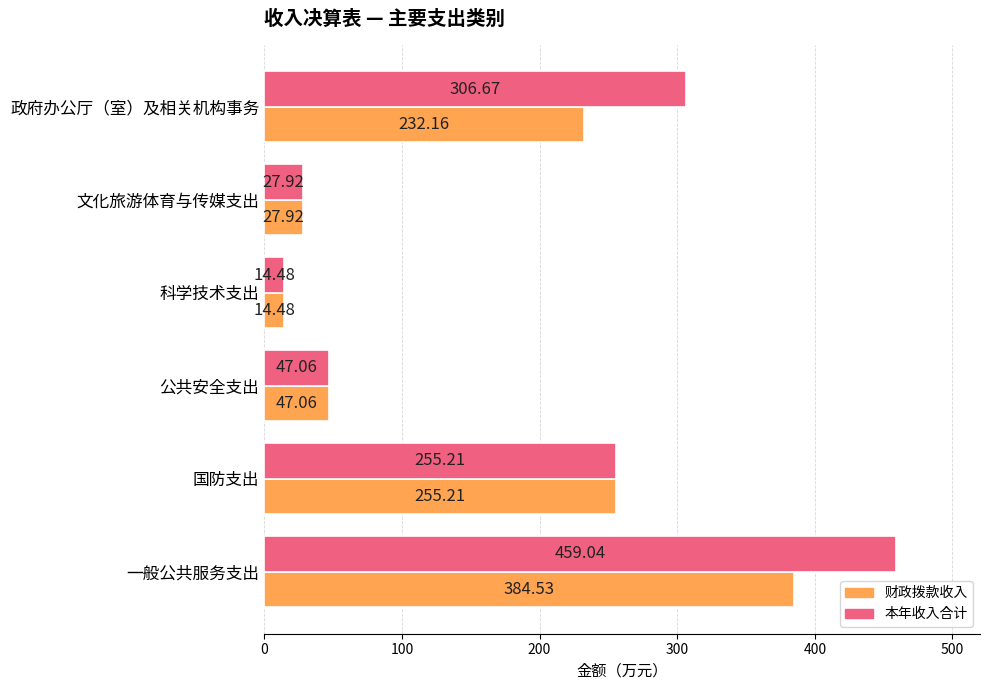

Is the value of 本年收入合计 at 科学技术支出 greater than the value of 财政拨款收入 at 一般公共服务支出?

No